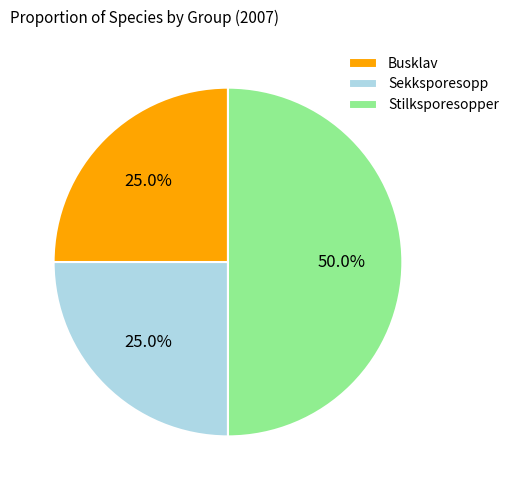

How many segments does this pie chart have?

3